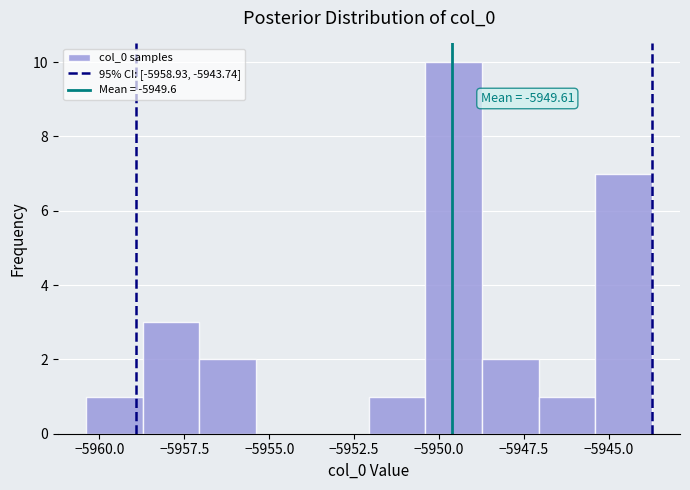

Around what value on the x-axis is the tallest bar? Give the approximate position of its centre, as read against the axis.

-5949.5